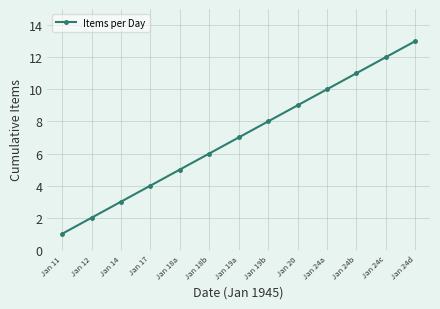

What is the difference between the second highest and minimum values?

11